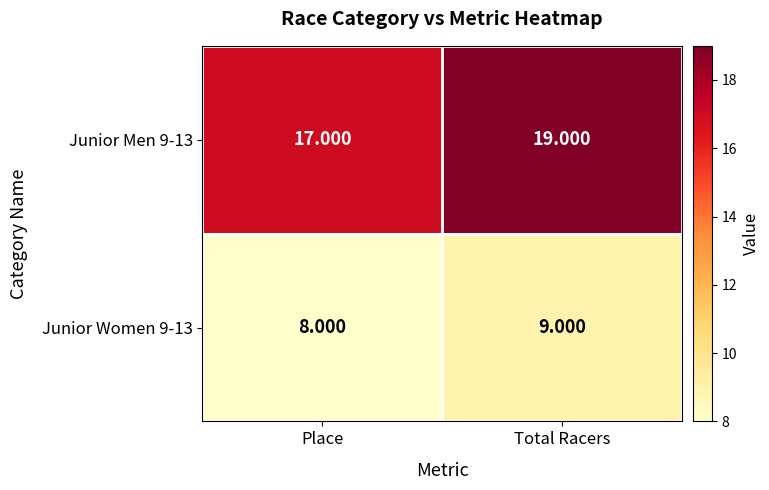

What is the spread (max minus min) of values at Total Racers?

10